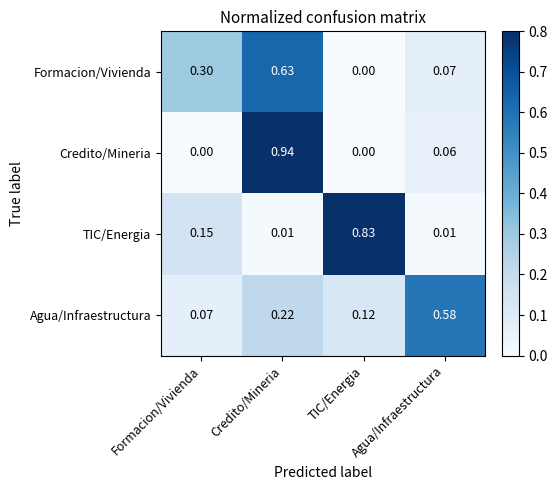

How many series are shown in this chart?

4